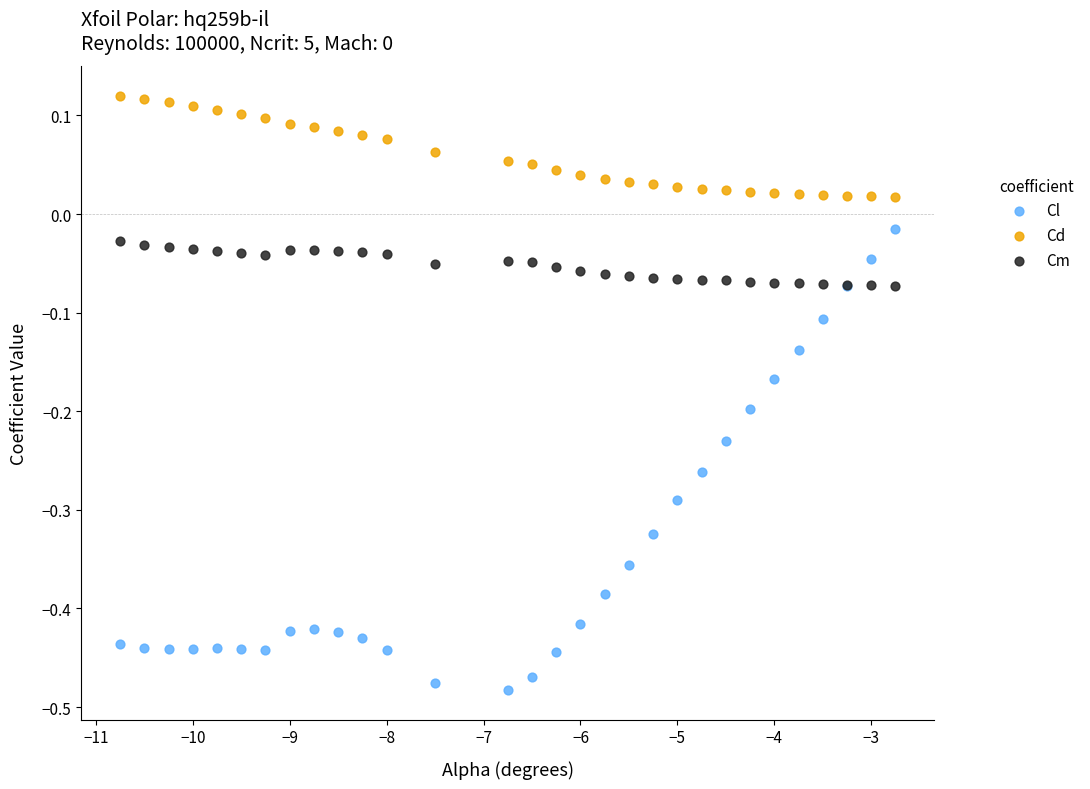

Which series contains the highest Y value?

Cd